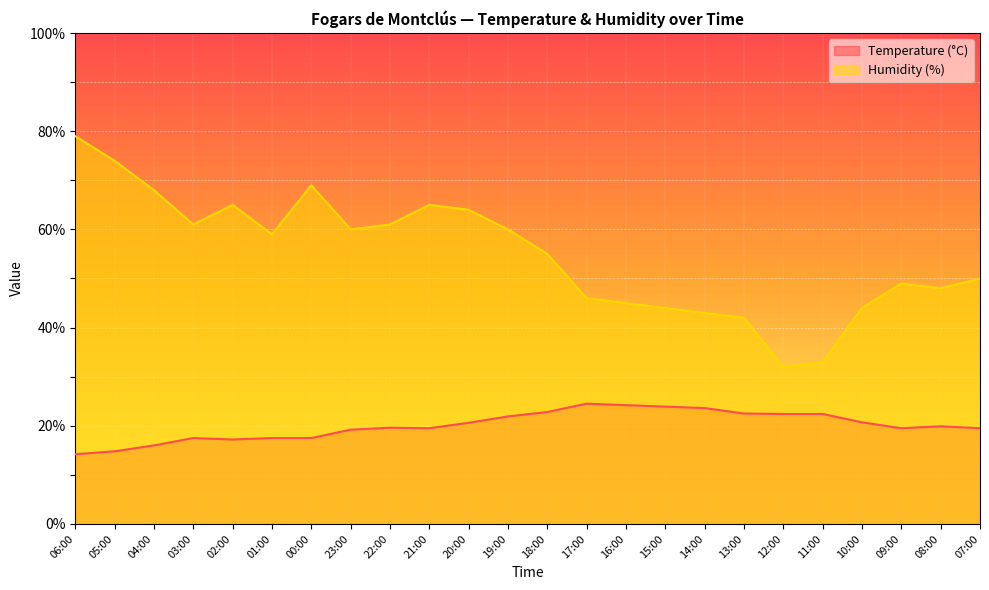

Rank the series at 03:00 from lowest to highest value.

Temperature (°C), Humidity (%)